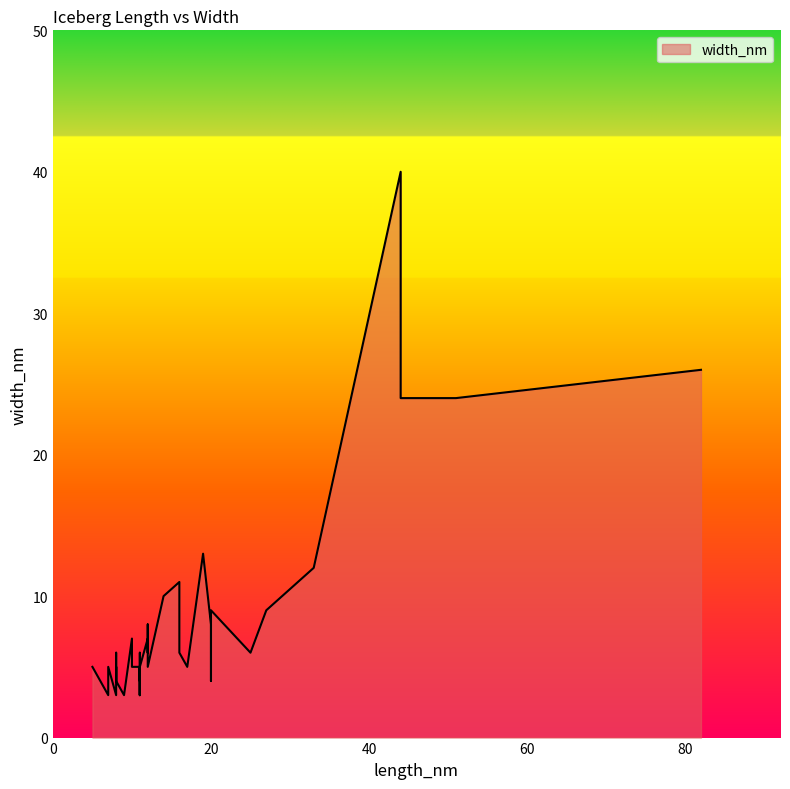

Which category has the lowest value across all series?

11